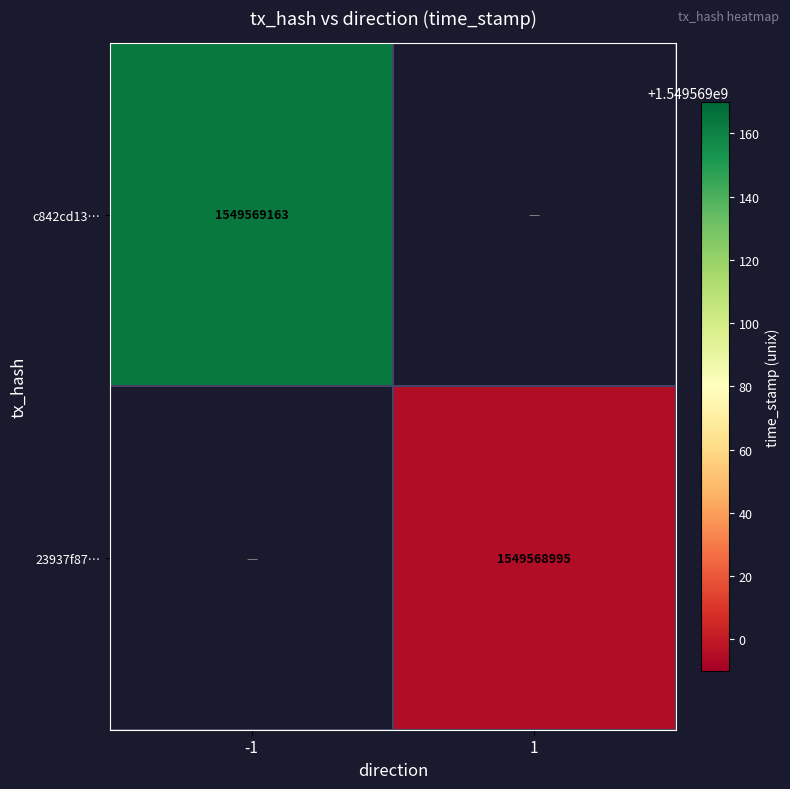

Rank the series by their average value, from highest to lowest.

c842cd13a402aa3a10e38f20c5032eca0d5e2e6, 23937f87ccaa766d3a219922ced94b8a48b37a1